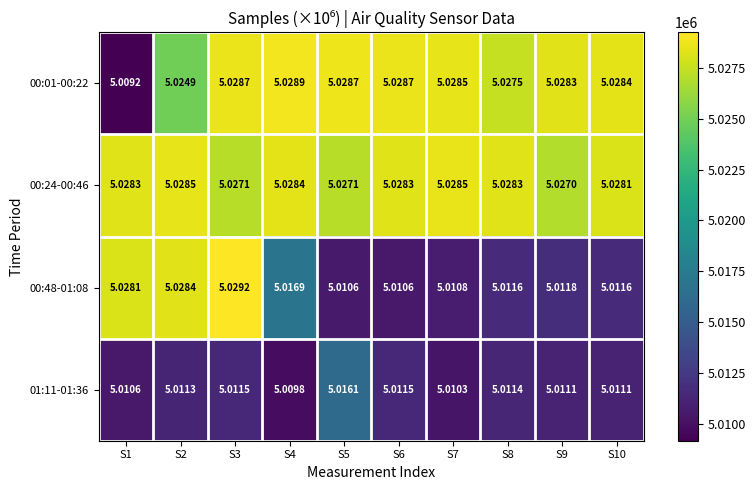

Is the value of 00:48-01:08 at S4 greater than the value of 00:01-00:22 at S5?

No